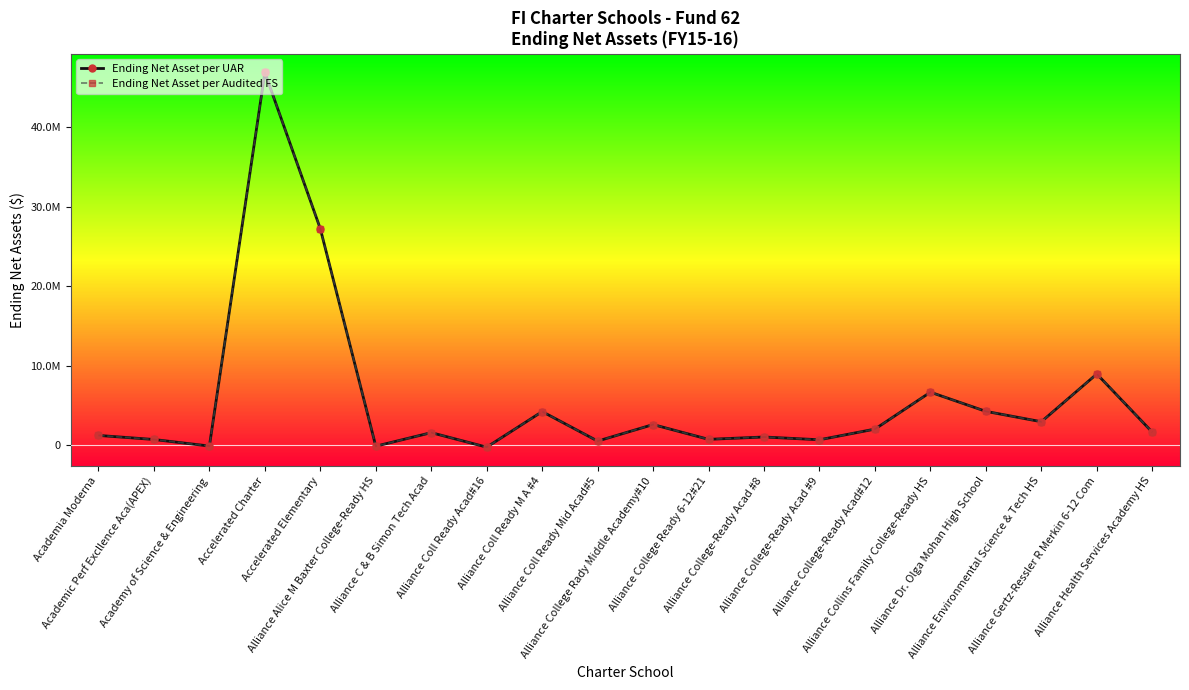

How many lines are shown in the chart?

2